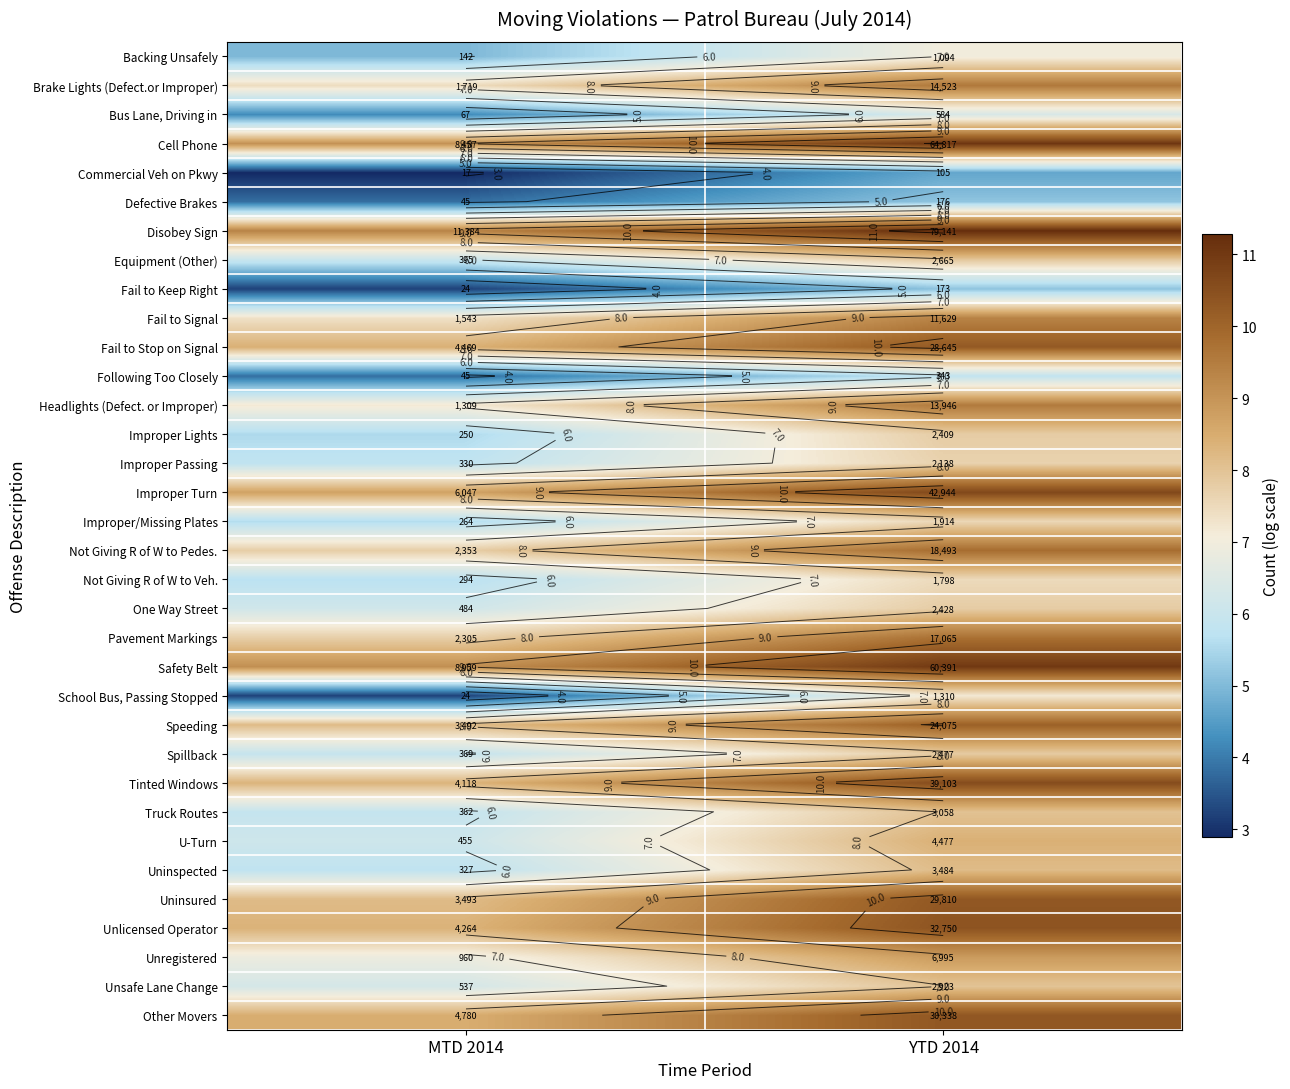

At which label does Unsafe Lane Change reach its minimum?

MTD 2014